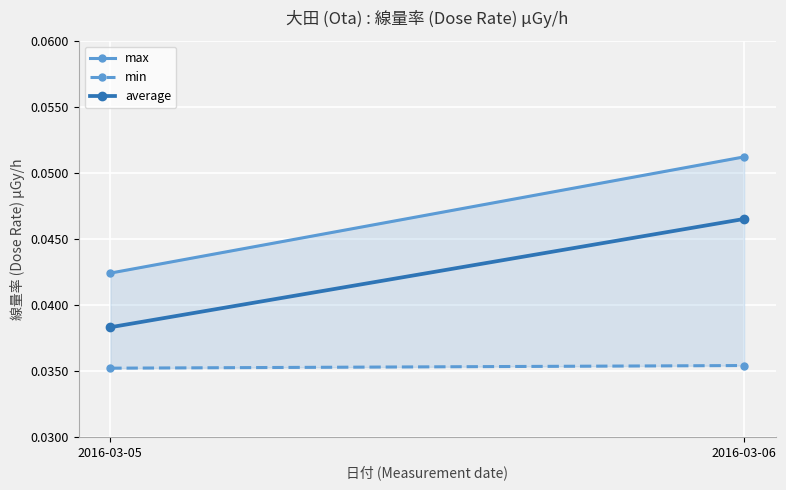

Which series changed the most between 2016-03-05 and 2016-03-06?

max